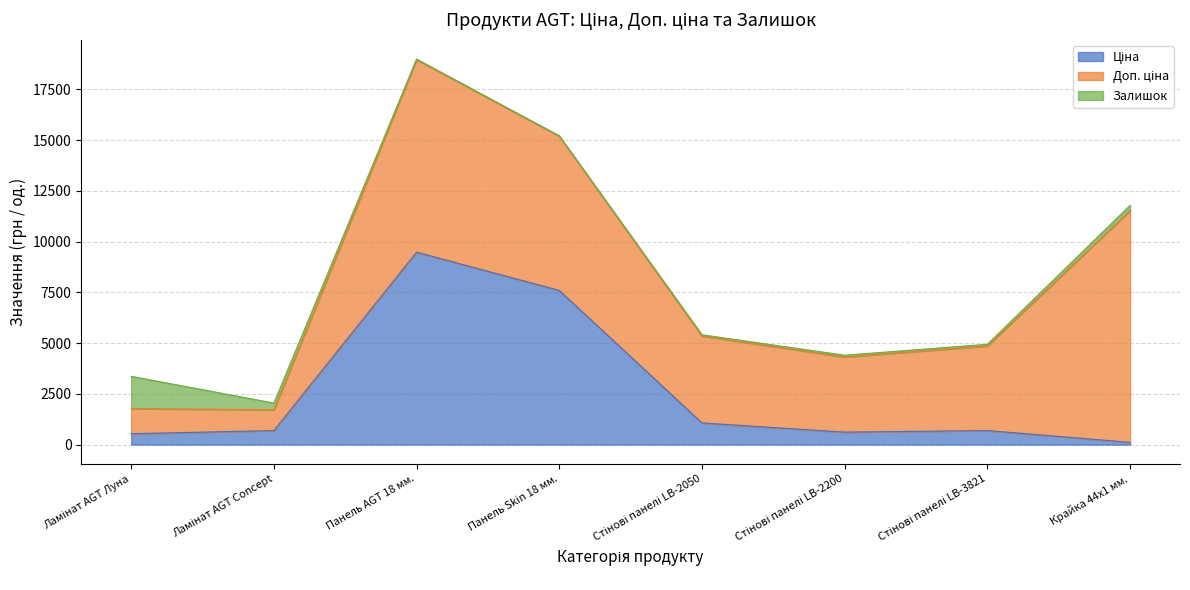

Count the number of categories in the chart.

8